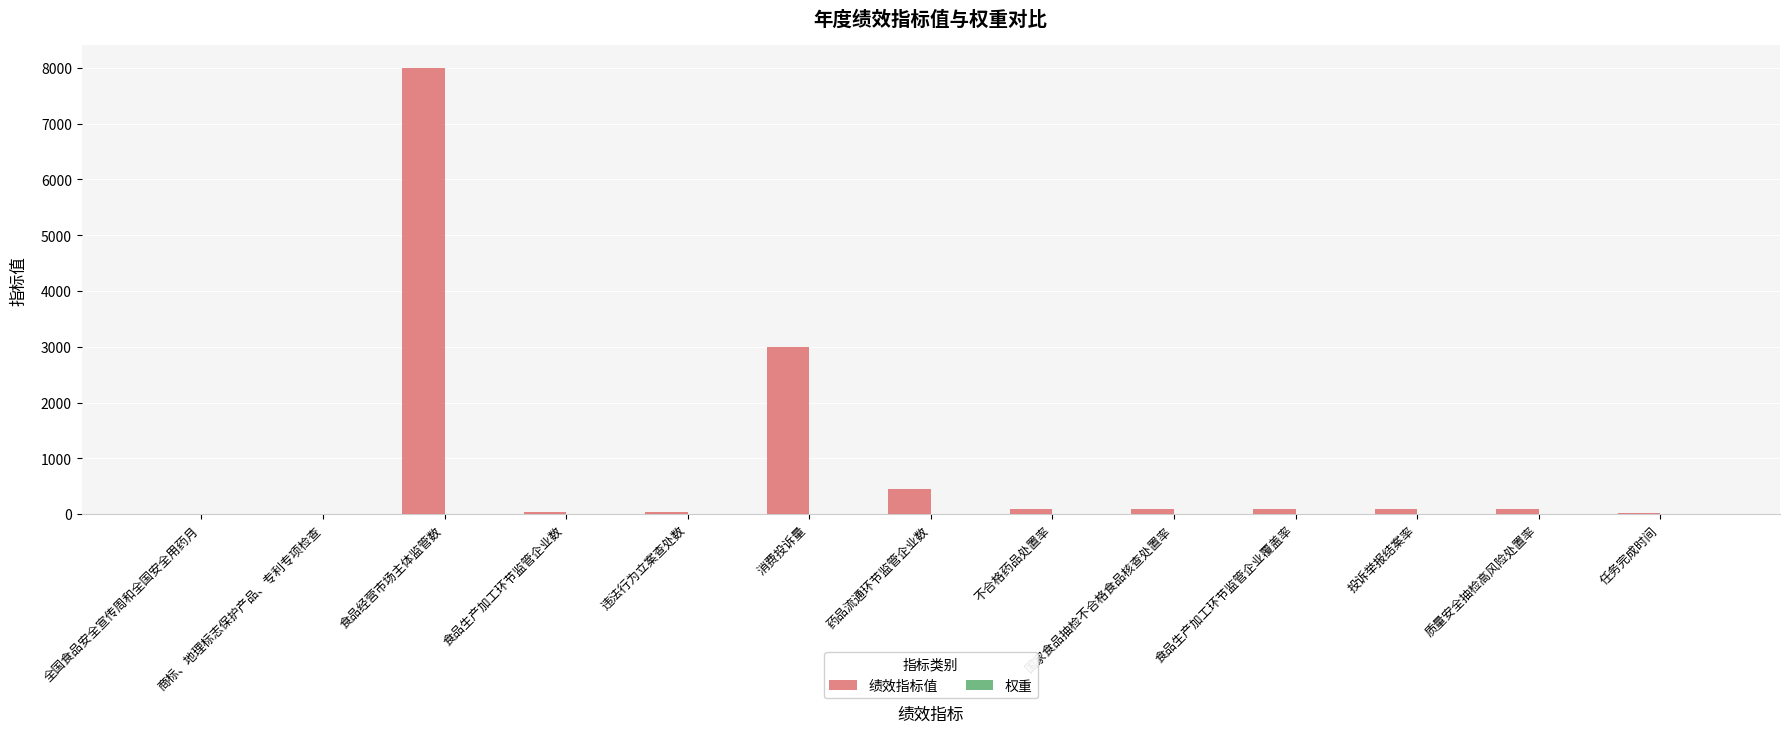

At which category does the chart reach its peak across all series?

食品经营市场主体监管数